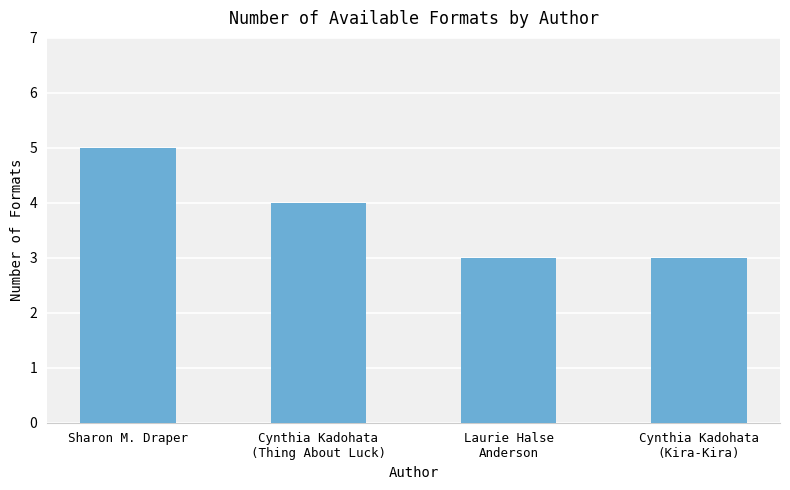

What is the difference between the maximum and minimum values?

2